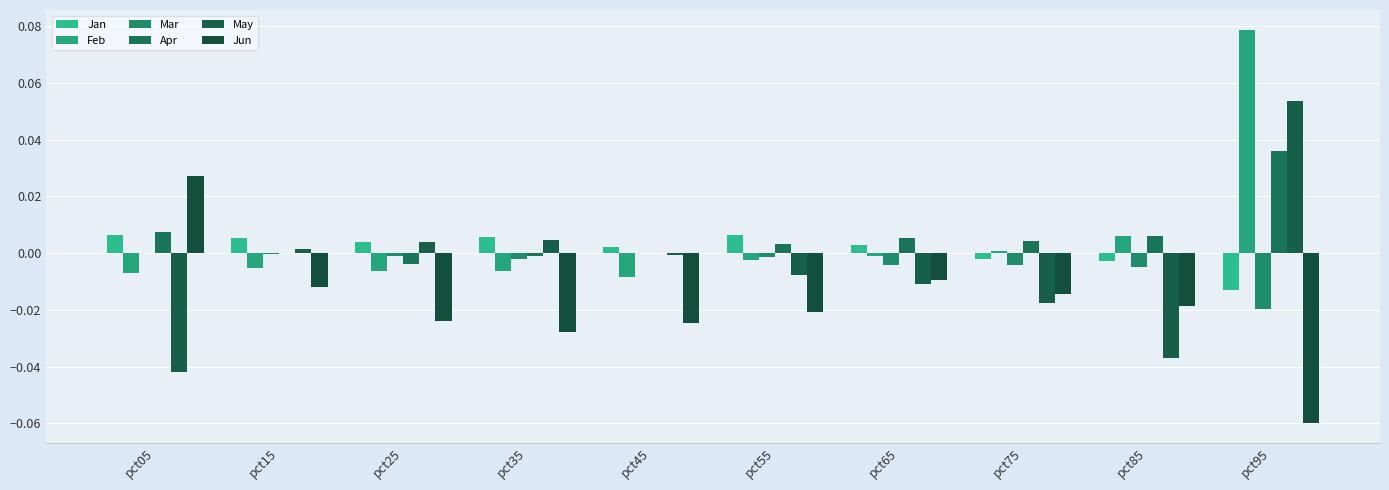

Which series has the largest total across all categories?

Apr